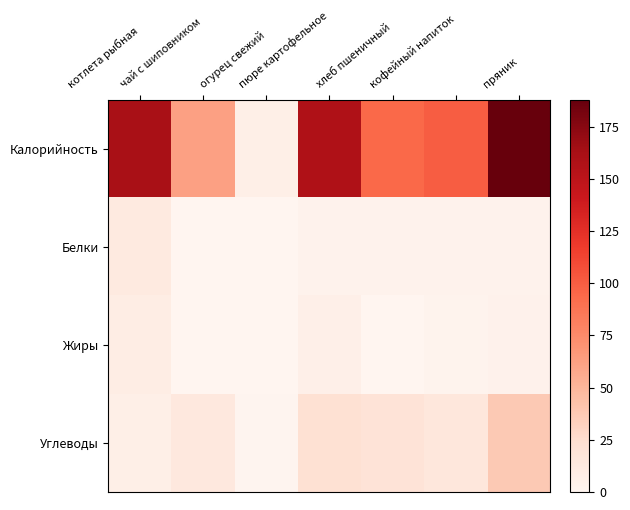

Between котлета рыбная and кофейный напиток, which series saw the biggest shift?

Калорийность